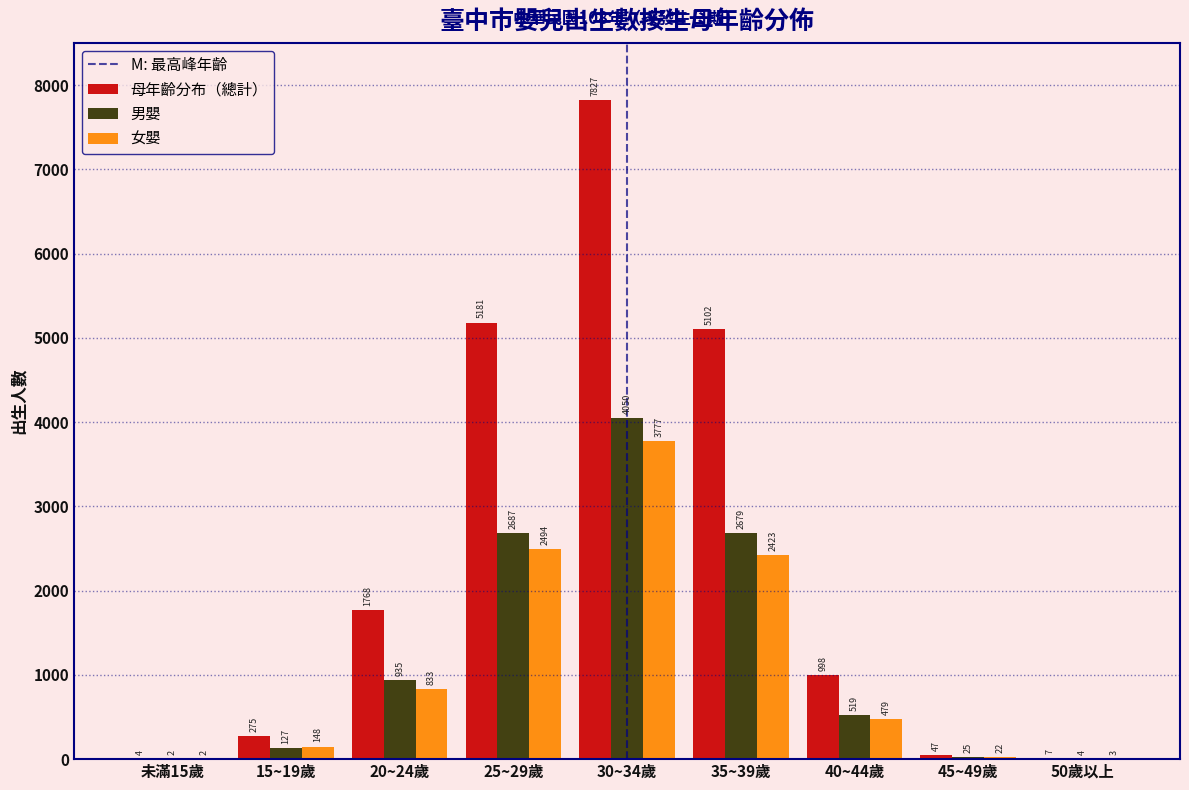

Reading left to right, what are all the values shown in this chart?

母年齡分布（總計）: 未滿15歲=4	15~19歲=275	20~24歲=1768	25~29歲=5181	30~34歲=7827	35~39歲=5102	40~44歲=998	45~49歲=47	50歲以上=7
男嬰: 未滿15歲=2	15~19歲=127	20~24歲=935	25~29歲=2687	30~34歲=4050	35~39歲=2679	40~44歲=519	45~49歲=25	50歲以上=4
女嬰: 未滿15歲=2	15~19歲=148	20~24歲=833	25~29歲=2494	30~34歲=3777	35~39歲=2423	40~44歲=479	45~49歲=22	50歲以上=3